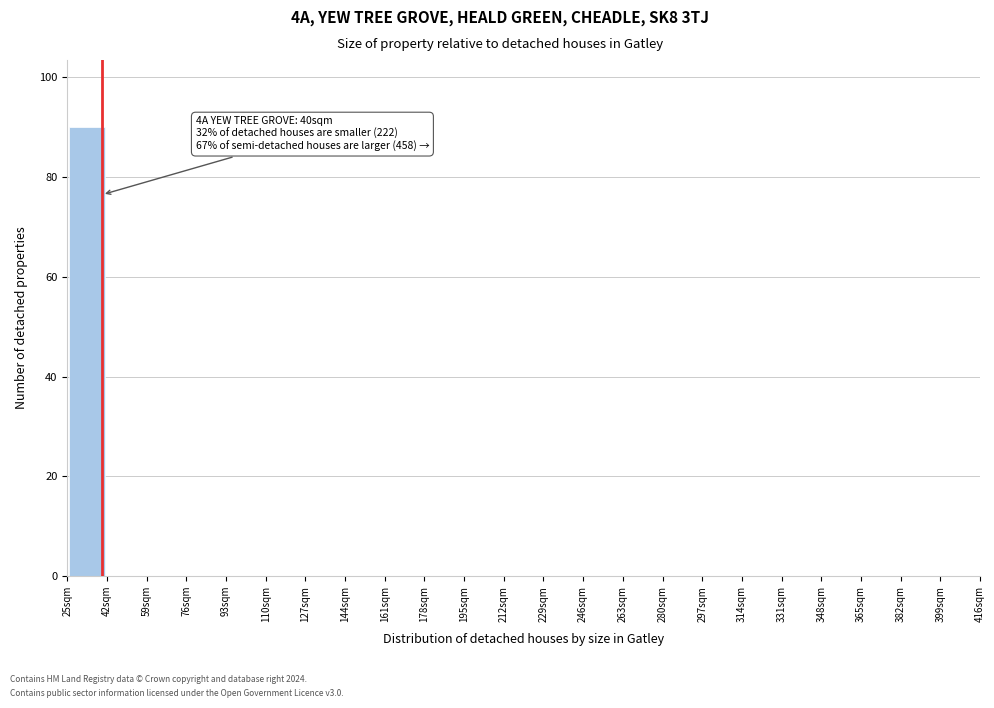

Over which range of the x-axis is the bar tallest?

25 to 42